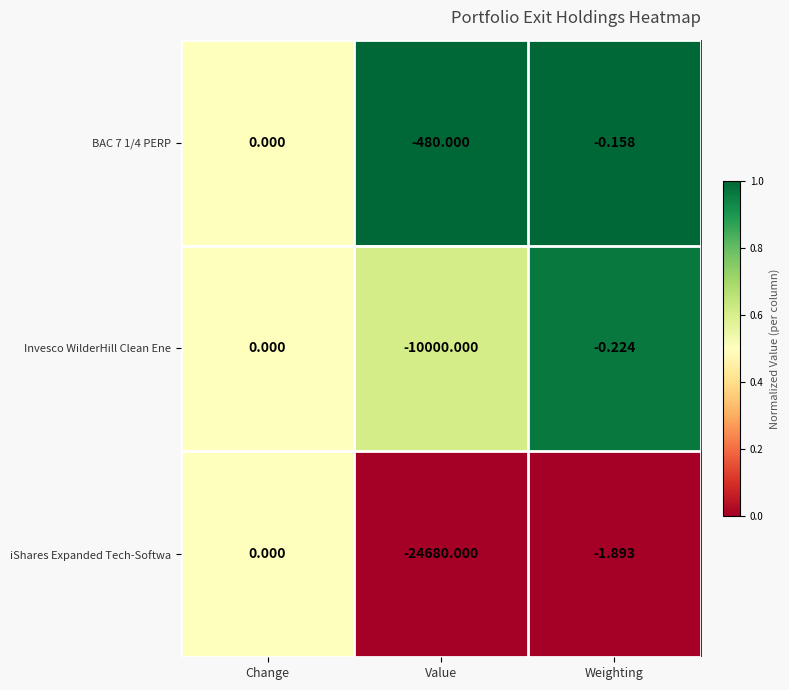

What is the maximum value shown in the chart?

0.0